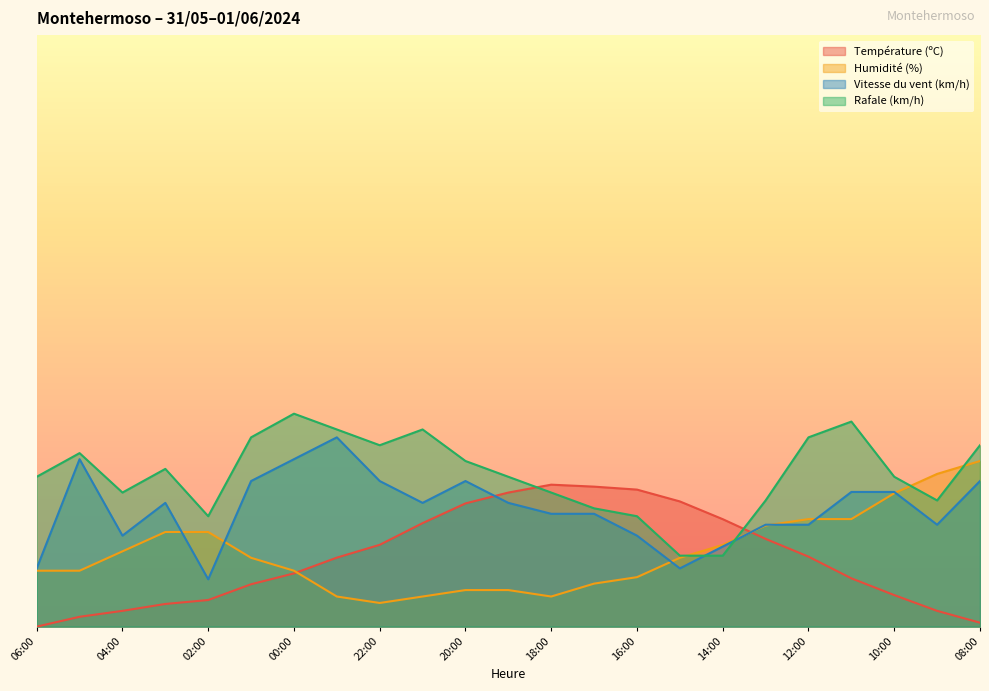

What is the sum of the Température (ºC) values at 18:00 and 06:00?

12.0